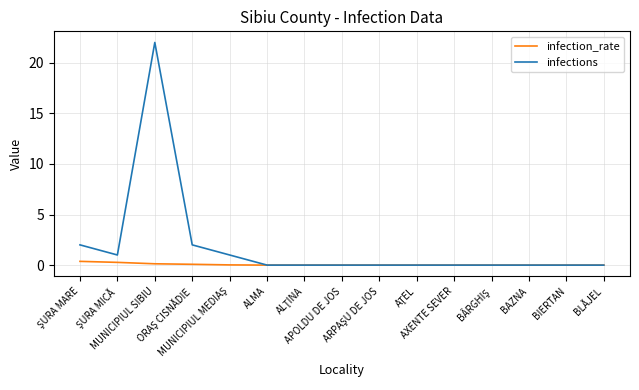

Rank the series by their maximum value, from lowest to highest.

infection_rate, infections